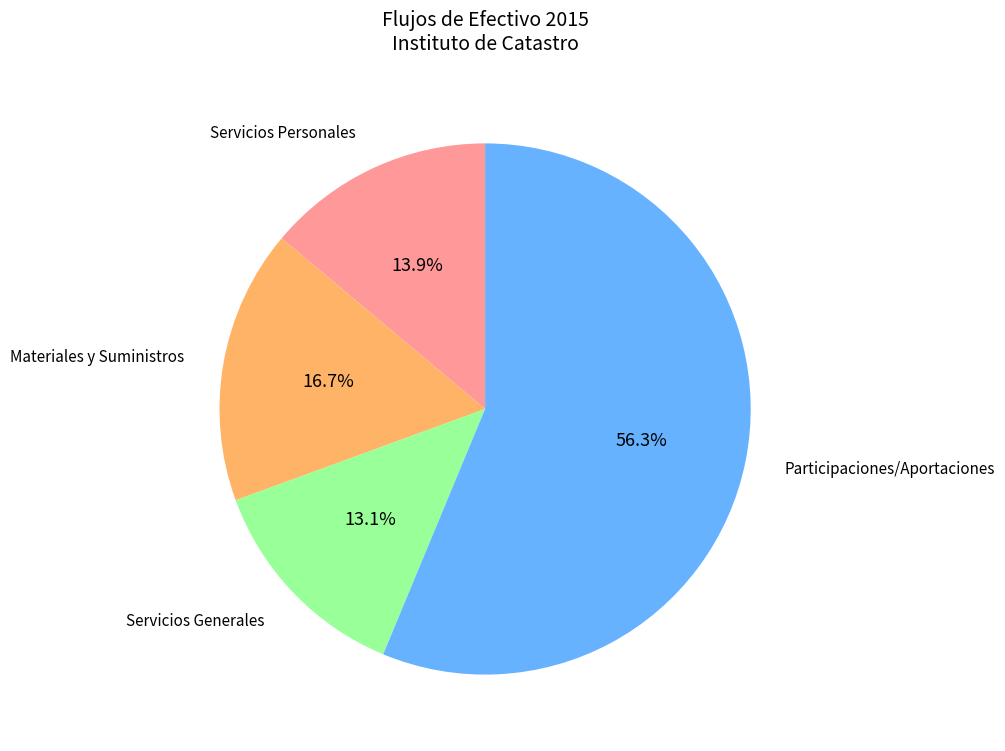

Which slice represents more than half of the pie?

Participaciones/Aportaciones